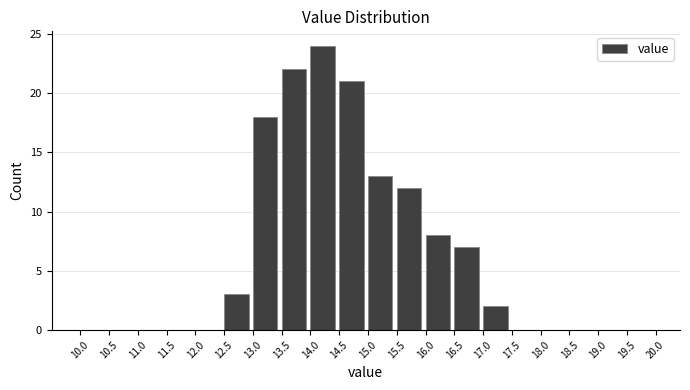

What is the height of the bar covering 15.0 to 15.5 on the x-axis? The values are not printed on the chart, so give them approximately, as read against the axis.

13